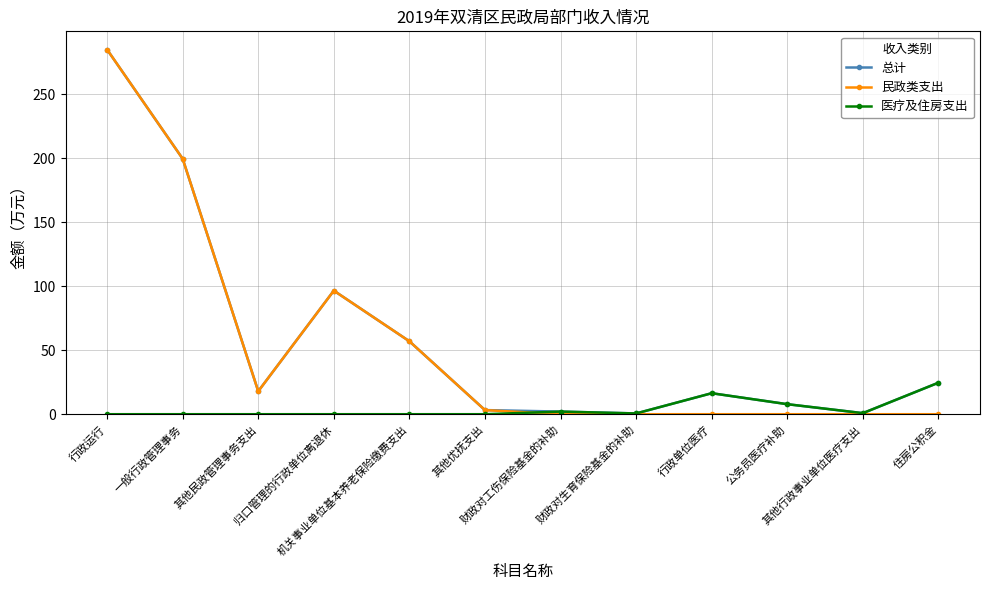

What is the label of the 3rd point from the left?

其他民政管理事务支出